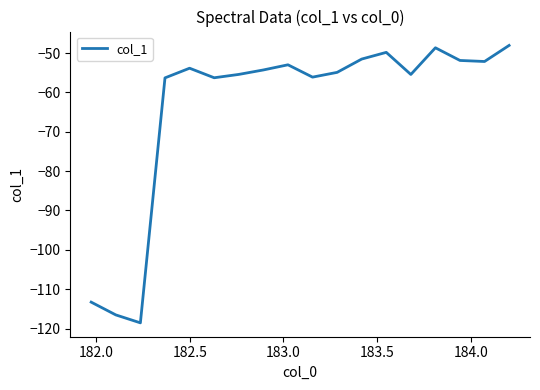

What is the maximum value shown in the chart?

-48.1